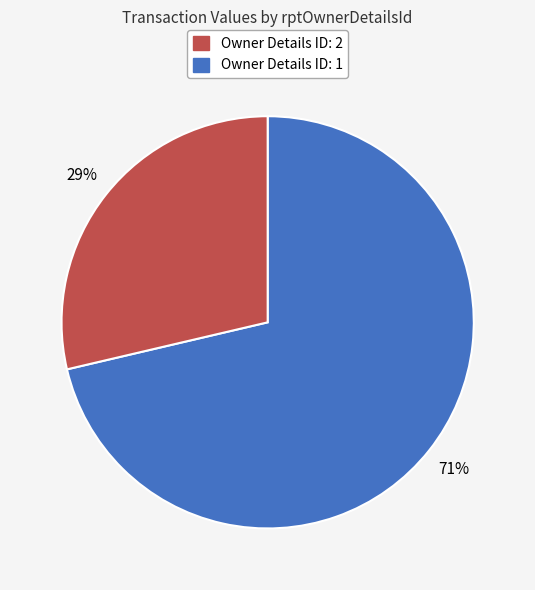

Count the number of slices in the pie.

2